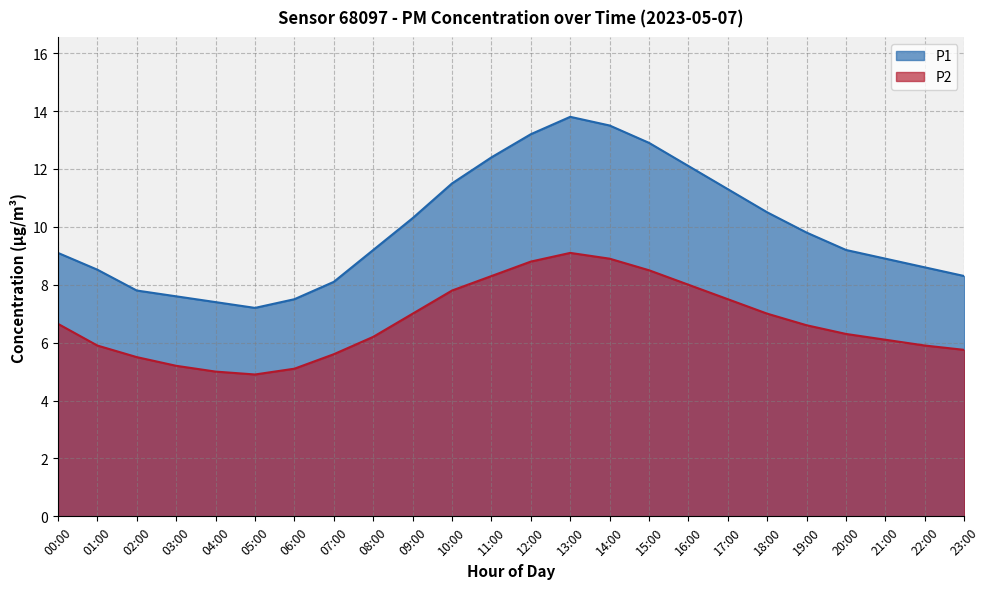

The P1 series shows 17.6 at 09:00. True or false?

False